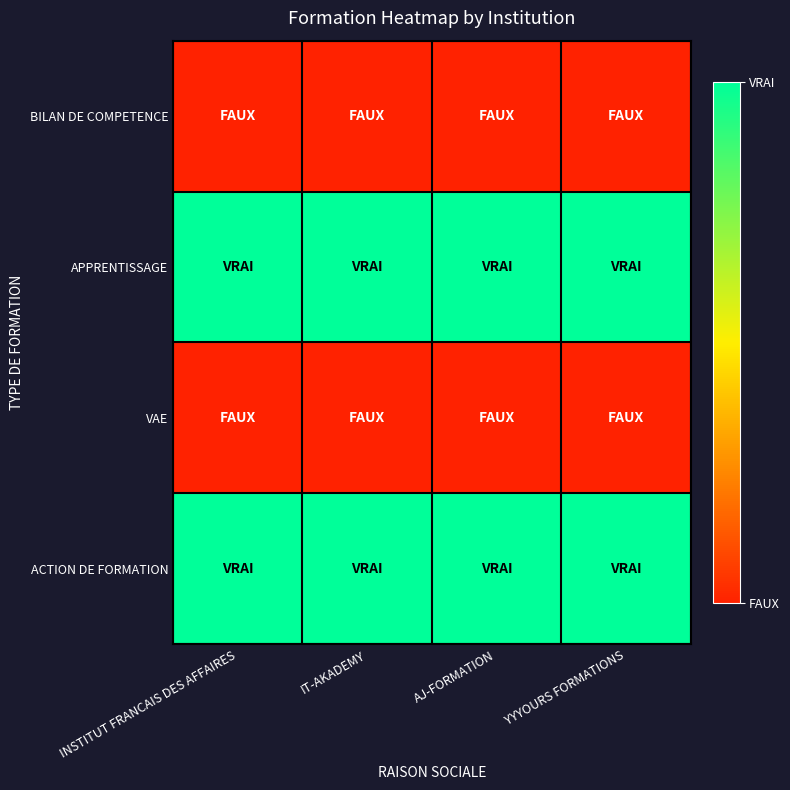

Reading right to left, what are all the values shown in this chart?

BILAN DE COMPETENCE: YYYOURS FORMATIONS=0	AJ-FORMATION=0	IT-AKADEMY=0	INSTITUT FRANCAIS DES AFFAIRES=0
APPRENTISSAGE: YYYOURS FORMATIONS=1	AJ-FORMATION=1	IT-AKADEMY=1	INSTITUT FRANCAIS DES AFFAIRES=1
VAE: YYYOURS FORMATIONS=0	AJ-FORMATION=0	IT-AKADEMY=0	INSTITUT FRANCAIS DES AFFAIRES=0
ACTION DE FORMATION: YYYOURS FORMATIONS=1	AJ-FORMATION=1	IT-AKADEMY=1	INSTITUT FRANCAIS DES AFFAIRES=1